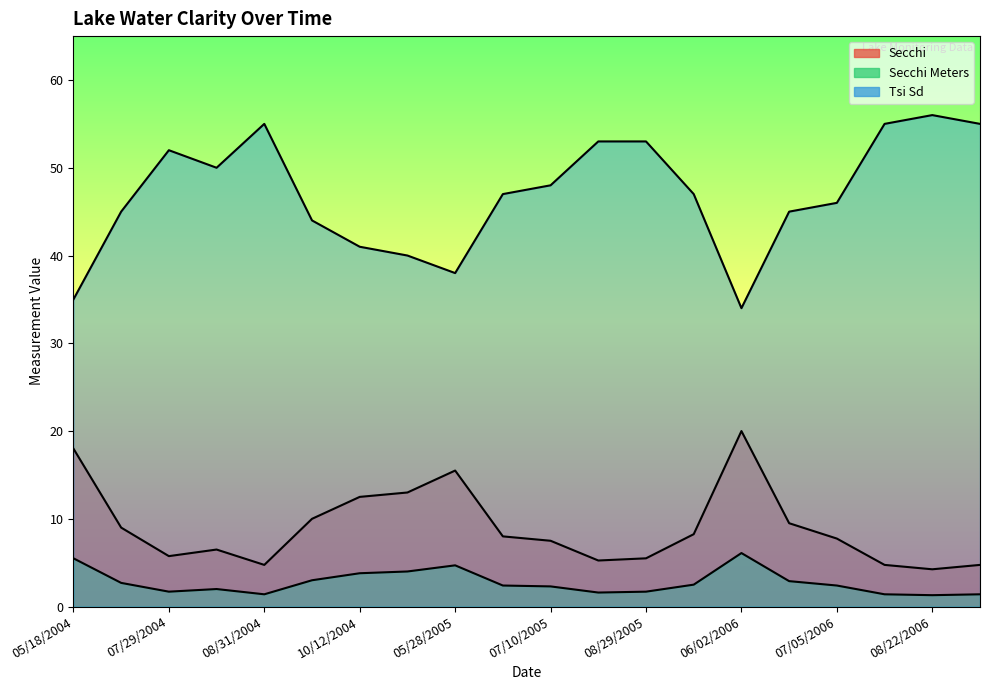

At how many categories does at least one series exceed 42?

15